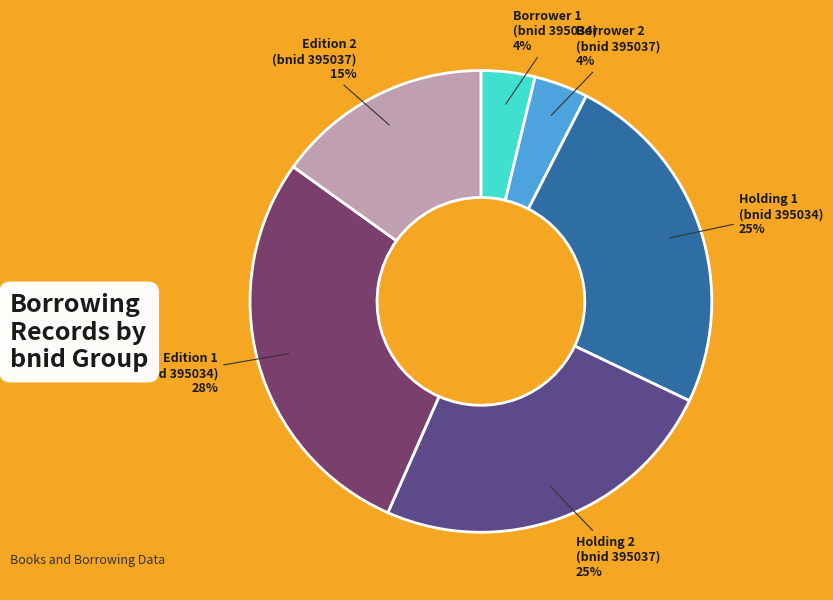

Which has a higher value, Borrower 2 (bnid 395037) or Holding 1 (bnid 395034)?

Holding 1 (bnid 395034)